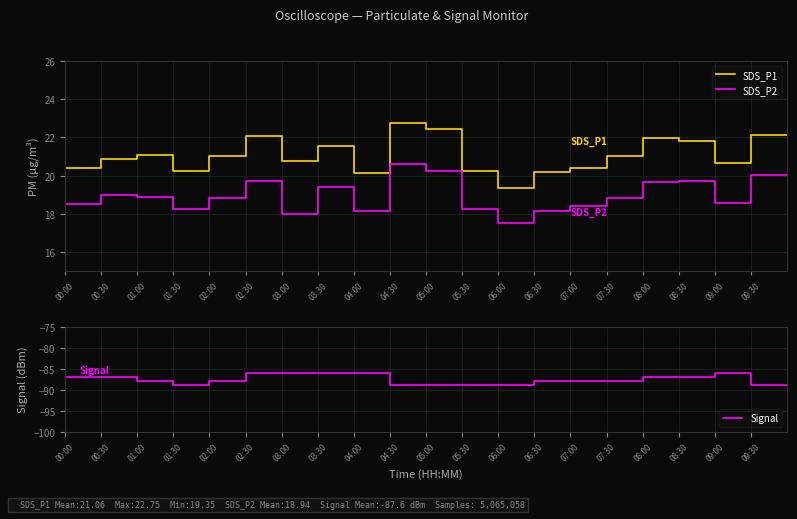

What is the average value of the SDS_P2 series?

18.9